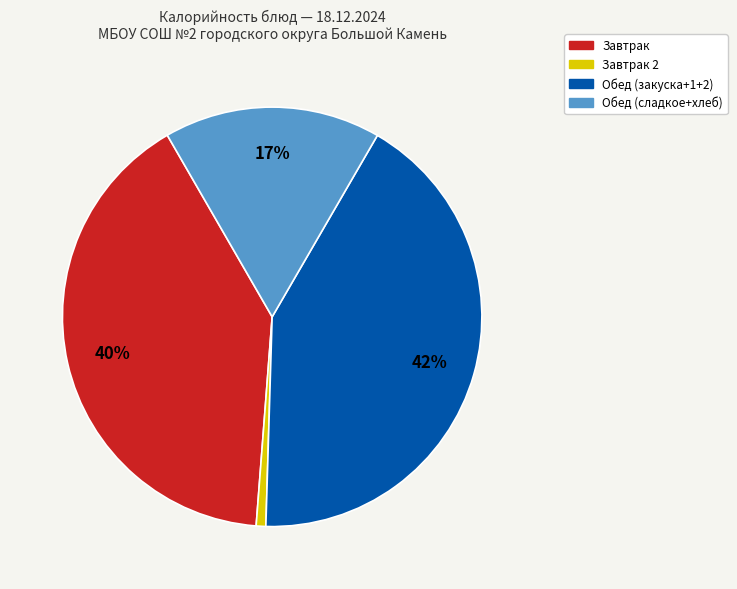

To the nearest percent, what is the difference between the largest and smallest slice percentages?

41%